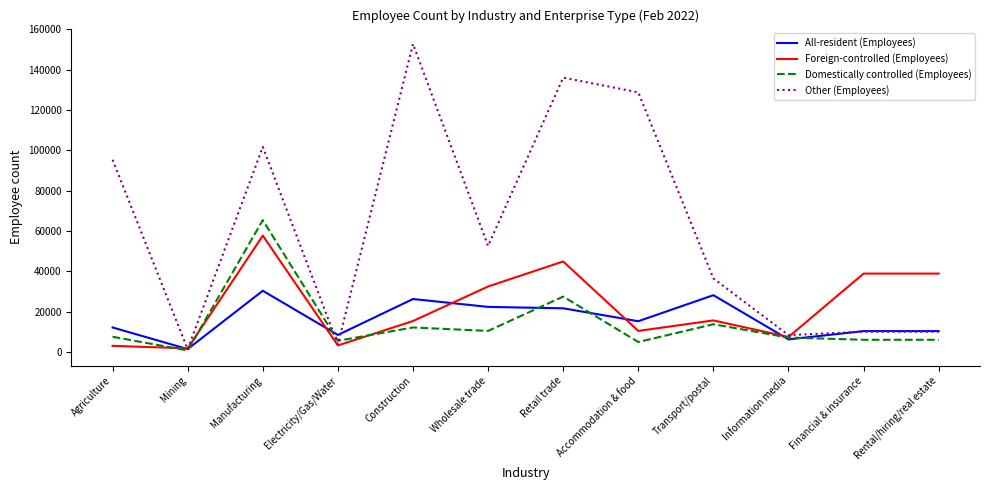

What is the total value across all series at Financial & insurance?

65500